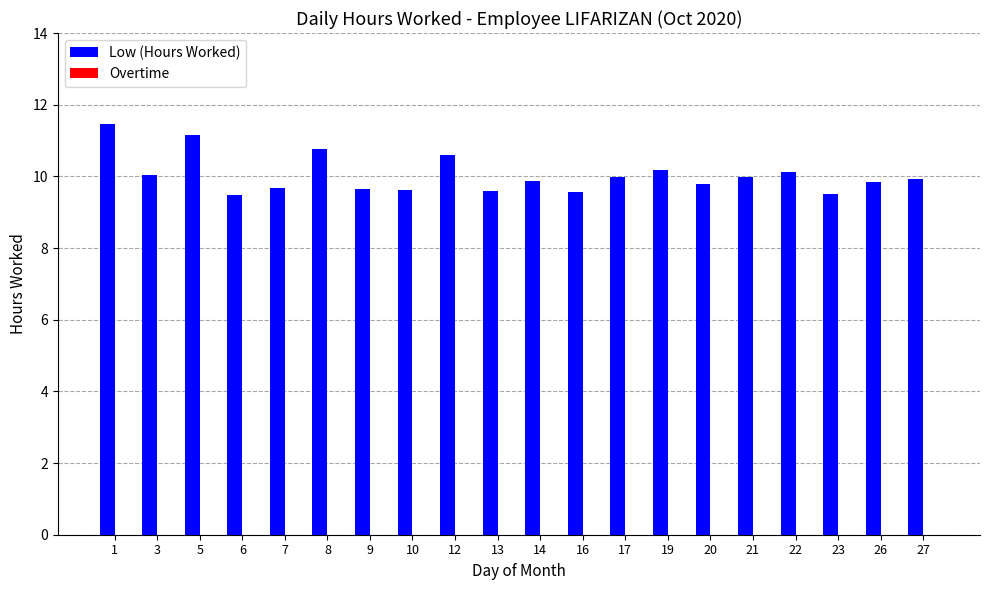

What is the smallest value displayed?

9.5